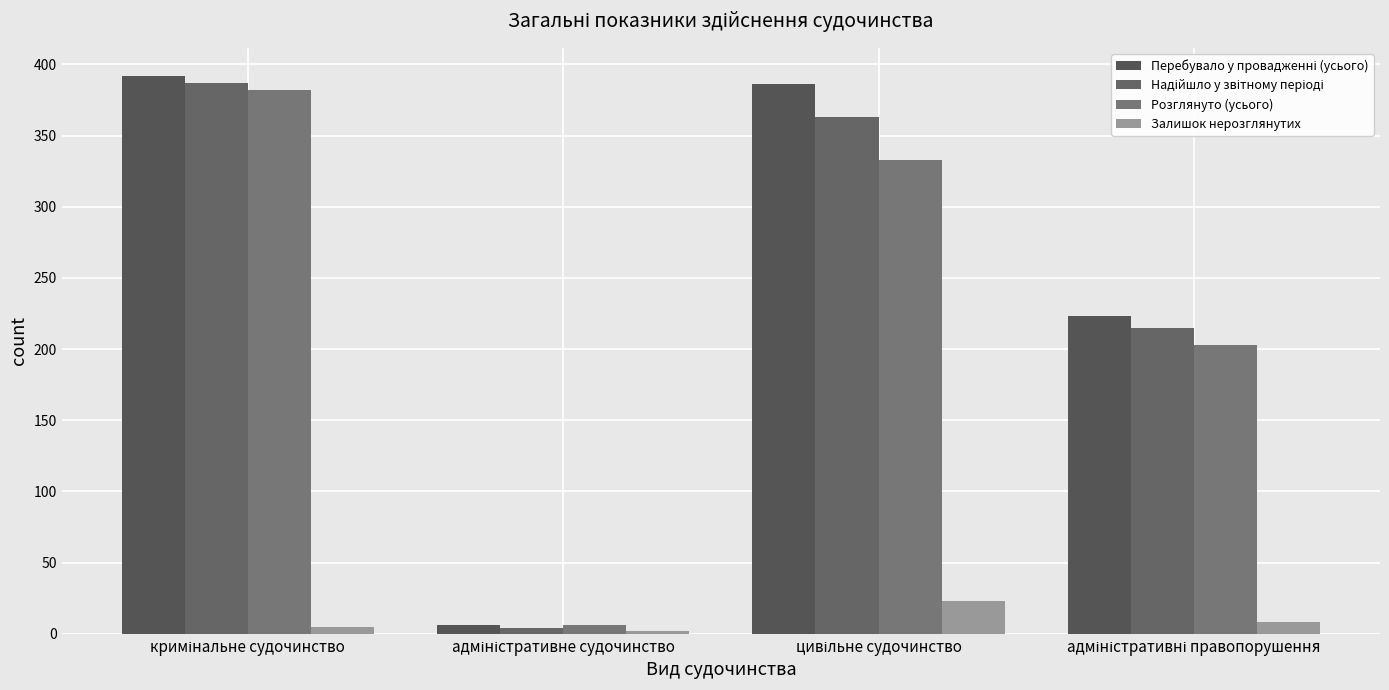

What is the difference between the maximum and minimum values in the Розглянуто (усього) series?

376